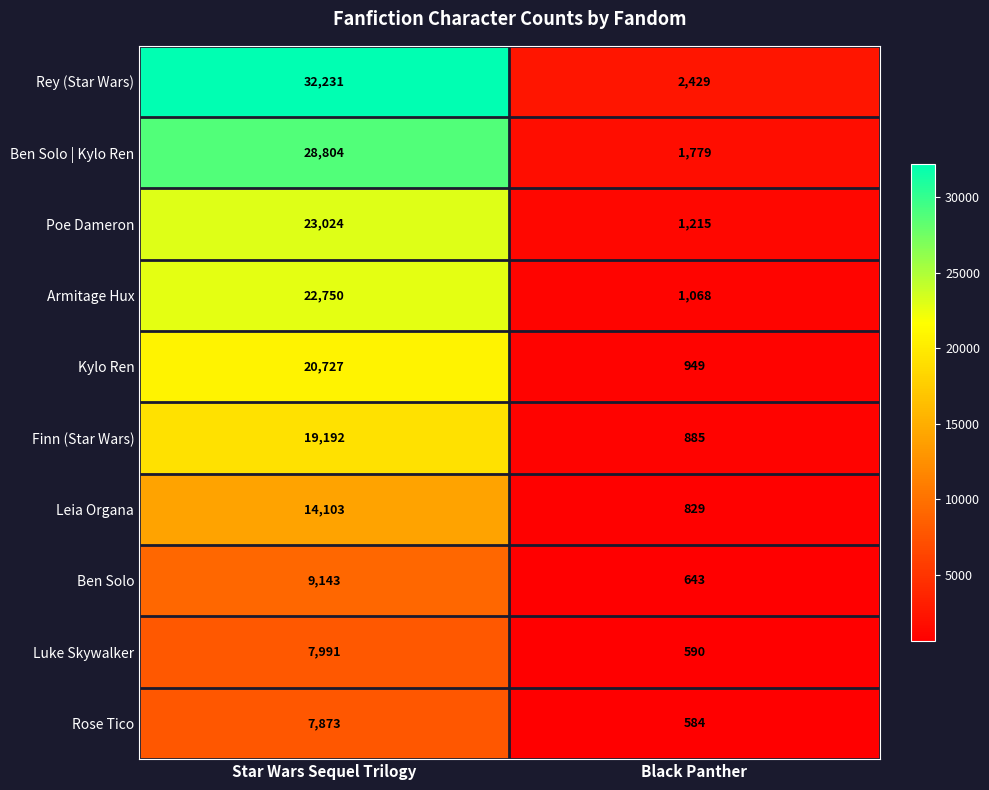

How many distinct data groups are displayed?

10